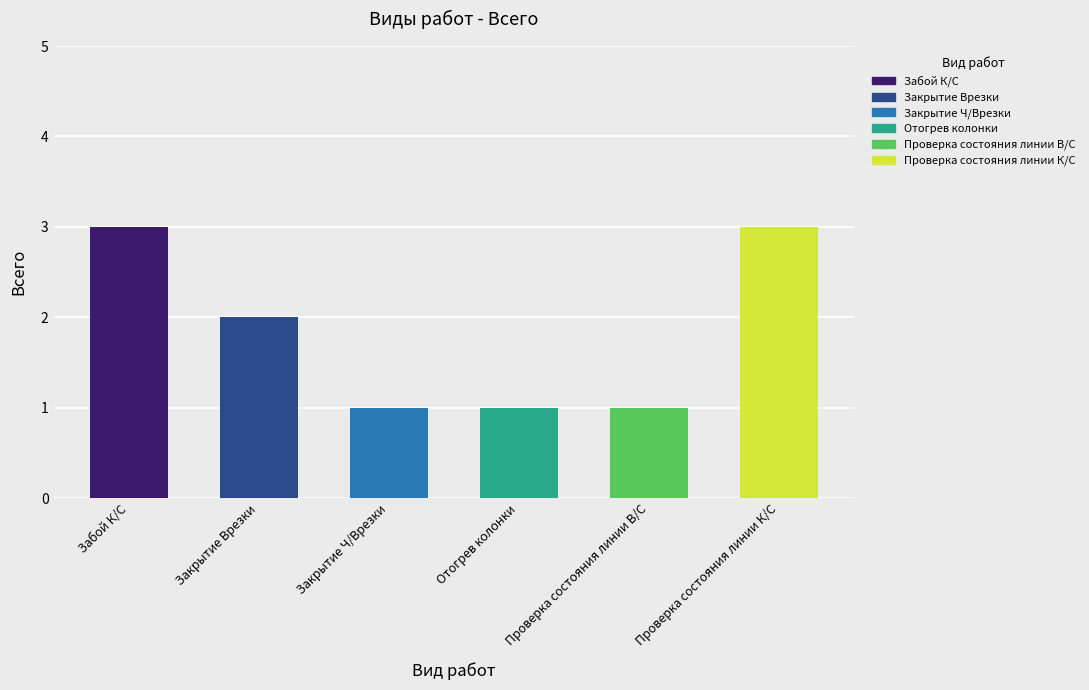

What is the smallest value displayed?

1